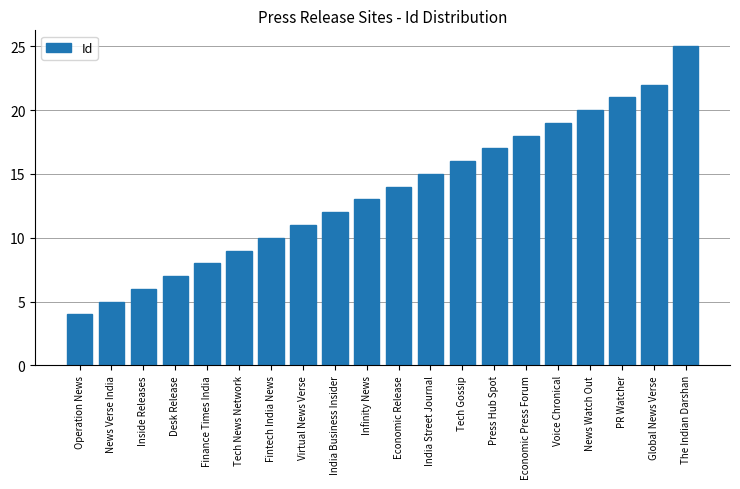

The value at Economic Press Forum is 11. True or false?

False